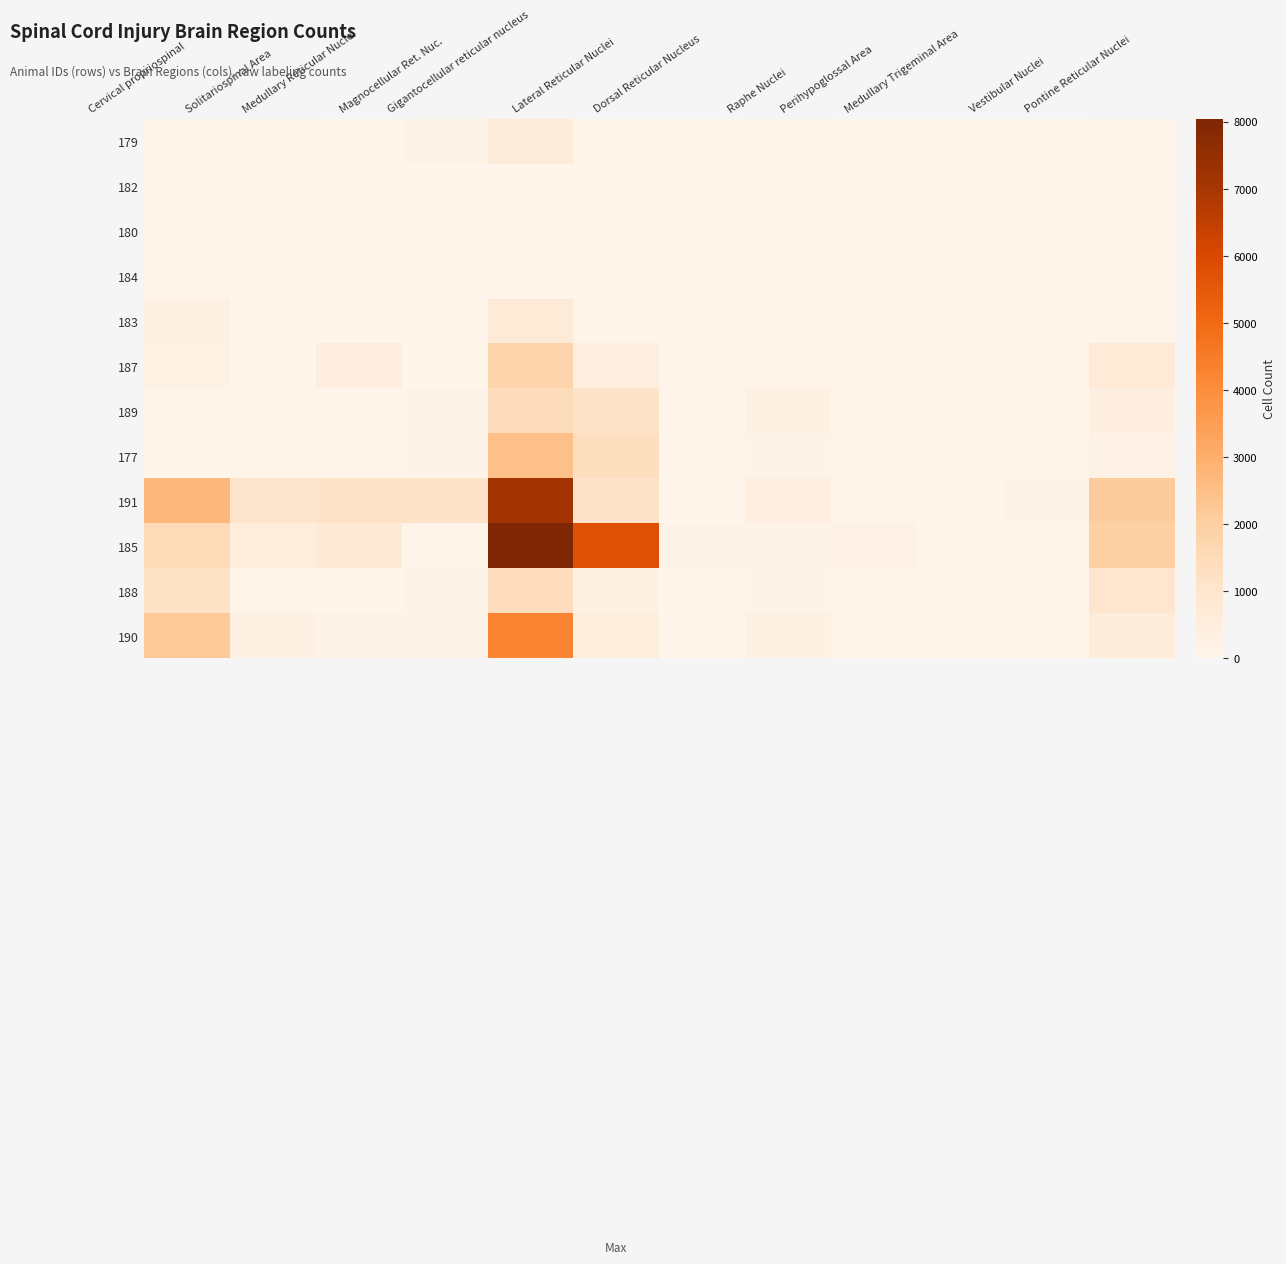

Reading left to right, extract all data points from this chart.

179: Cervical propriospinal=70	Solitariospinal Area=43	Medullary Reticular Nuclei=0	Magnocellular Ret. Nuc.=139	Gigantocellular reticular nucleus=596	Lateral Reticular Nuclei=26	Dorsal Reticular Nucleus=0	Raphe Nuclei=72	Perihypoglossal Area=0	Medullary Trigeminal Area=4	Vestibular Nuclei=18	Pontine Reticular Nuclei=87
182: Cervical propriospinal=7	Solitariospinal Area=3	Medullary Reticular Nuclei=0	Magnocellular Ret. Nuc.=0	Gigantocellular reticular nucleus=4	Lateral Reticular Nuclei=0	Dorsal Reticular Nucleus=0	Raphe Nuclei=0	Perihypoglossal Area=0	Medullary Trigeminal Area=2	Vestibular Nuclei=0	Pontine Reticular Nuclei=0
180: Cervical propriospinal=27	Solitariospinal Area=1	Medullary Reticular Nuclei=0	Magnocellular Ret. Nuc.=0	Gigantocellular reticular nucleus=0	Lateral Reticular Nuclei=0	Dorsal Reticular Nucleus=0	Raphe Nuclei=0	Perihypoglossal Area=0	Medullary Trigeminal Area=0	Vestibular Nuclei=0	Pontine Reticular Nuclei=0
184: Cervical propriospinal=1	Solitariospinal Area=0	Medullary Reticular Nuclei=0	Magnocellular Ret. Nuc.=0	Gigantocellular reticular nucleus=2	Lateral Reticular Nuclei=0	Dorsal Reticular Nucleus=0	Raphe Nuclei=0	Perihypoglossal Area=0	Medullary Trigeminal Area=0	Vestibular Nuclei=0	Pontine Reticular Nuclei=11
183: Cervical propriospinal=312	Solitariospinal Area=7	Medullary Reticular Nuclei=0	Magnocellular Ret. Nuc.=18	Gigantocellular reticular nucleus=672	Lateral Reticular Nuclei=60	Dorsal Reticular Nucleus=0	Raphe Nuclei=3	Perihypoglossal Area=0	Medullary Trigeminal Area=0	Vestibular Nuclei=12	Pontine Reticular Nuclei=41
187: Cervical propriospinal=214	Solitariospinal Area=13	Medullary Reticular Nuclei=418	Magnocellular Ret. Nuc.=0	Gigantocellular reticular nucleus=1784	Lateral Reticular Nuclei=408	Dorsal Reticular Nucleus=1	Raphe Nuclei=66	Perihypoglossal Area=18	Medullary Trigeminal Area=0	Vestibular Nuclei=10	Pontine Reticular Nuclei=717
189: Cervical propriospinal=69	Solitariospinal Area=47	Medullary Reticular Nuclei=51	Magnocellular Ret. Nuc.=121	Gigantocellular reticular nucleus=1444	Lateral Reticular Nuclei=1125	Dorsal Reticular Nucleus=1	Raphe Nuclei=225	Perihypoglossal Area=3	Medullary Trigeminal Area=31	Vestibular Nuclei=1	Pontine Reticular Nuclei=429
177: Cervical propriospinal=0	Solitariospinal Area=70	Medullary Reticular Nuclei=67	Magnocellular Ret. Nuc.=107	Gigantocellular reticular nucleus=2456	Lateral Reticular Nuclei=1371	Dorsal Reticular Nucleus=0	Raphe Nuclei=129	Perihypoglossal Area=1	Medullary Trigeminal Area=3	Vestibular Nuclei=26	Pontine Reticular Nuclei=185
191: Cervical propriospinal=2695	Solitariospinal Area=1026	Medullary Reticular Nuclei=1106	Magnocellular Ret. Nuc.=1116	Gigantocellular reticular nucleus=7125	Lateral Reticular Nuclei=1116	Dorsal Reticular Nucleus=17	Raphe Nuclei=379	Perihypoglossal Area=58	Medullary Trigeminal Area=8	Vestibular Nuclei=119	Pontine Reticular Nuclei=2132
185: Cervical propriospinal=1487	Solitariospinal Area=561	Medullary Reticular Nuclei=792	Magnocellular Ret. Nuc.=84	Gigantocellular reticular nucleus=8037	Lateral Reticular Nuclei=5731	Dorsal Reticular Nucleus=97	Raphe Nuclei=142	Perihypoglossal Area=160	Medullary Trigeminal Area=7	Vestibular Nuclei=66	Pontine Reticular Nuclei=1964
188: Cervical propriospinal=1182	Solitariospinal Area=54	Medullary Reticular Nuclei=23	Magnocellular Ret. Nuc.=98	Gigantocellular reticular nucleus=1405	Lateral Reticular Nuclei=238	Dorsal Reticular Nucleus=6	Raphe Nuclei=108	Perihypoglossal Area=7	Medullary Trigeminal Area=1	Vestibular Nuclei=12	Pontine Reticular Nuclei=994
190: Cervical propriospinal=2192	Solitariospinal Area=263	Medullary Reticular Nuclei=110	Magnocellular Ret. Nuc.=103	Gigantocellular reticular nucleus=4256	Lateral Reticular Nuclei=445	Dorsal Reticular Nucleus=1	Raphe Nuclei=307	Perihypoglossal Area=52	Medullary Trigeminal Area=0	Vestibular Nuclei=53	Pontine Reticular Nuclei=579